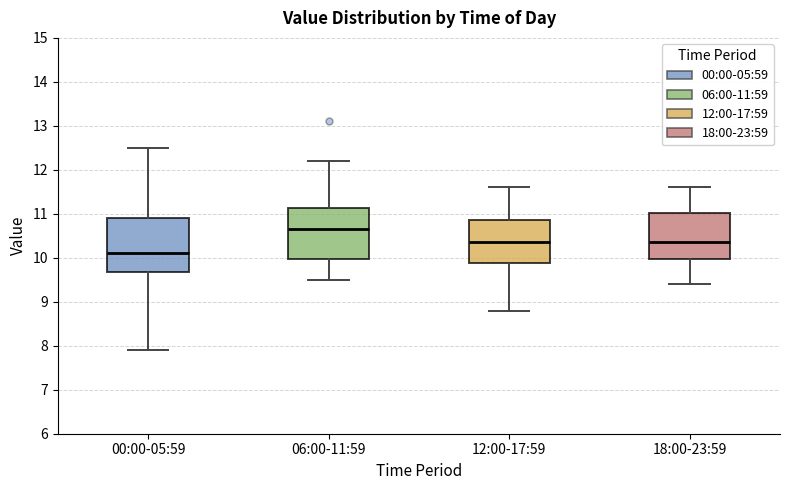

Which box has the highest median line?

06:00-11:59